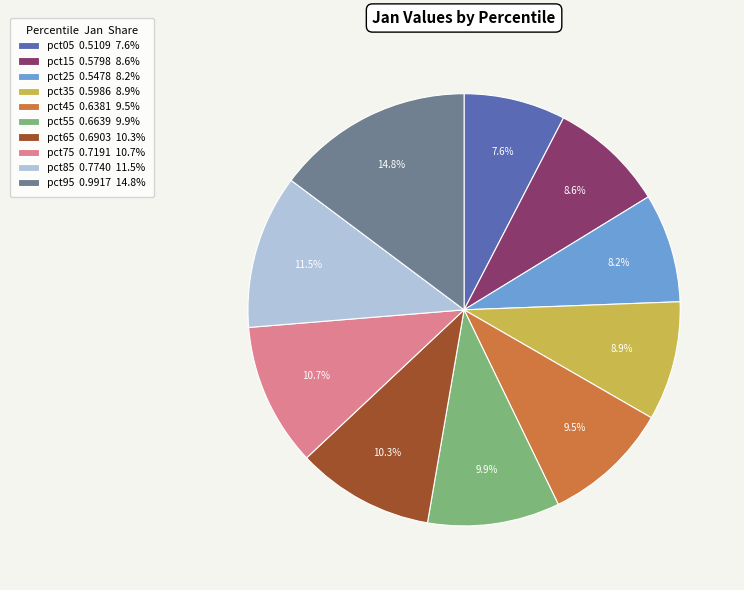

Which has a higher value, pct15 0.5798 8.6% or pct65 0.6903 10.3%?

pct65 0.6903 10.3%